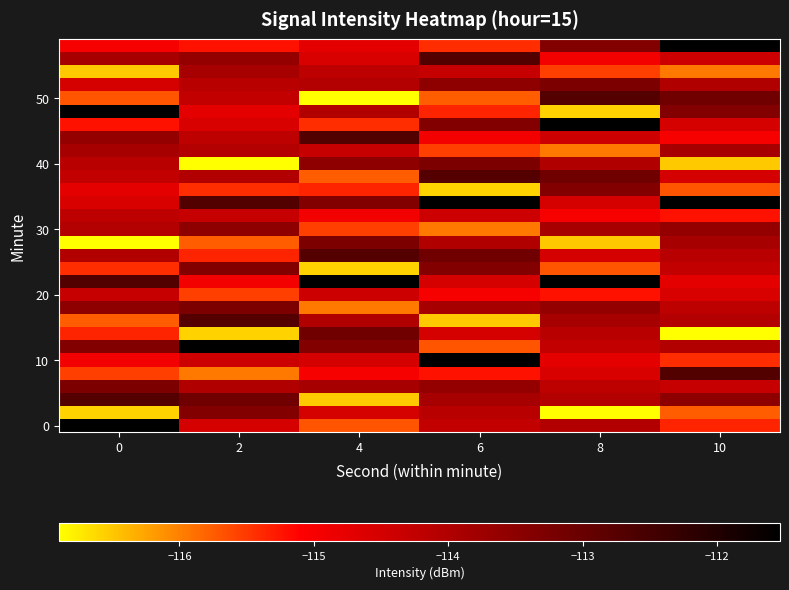

What is the smallest value displayed?

-116.9